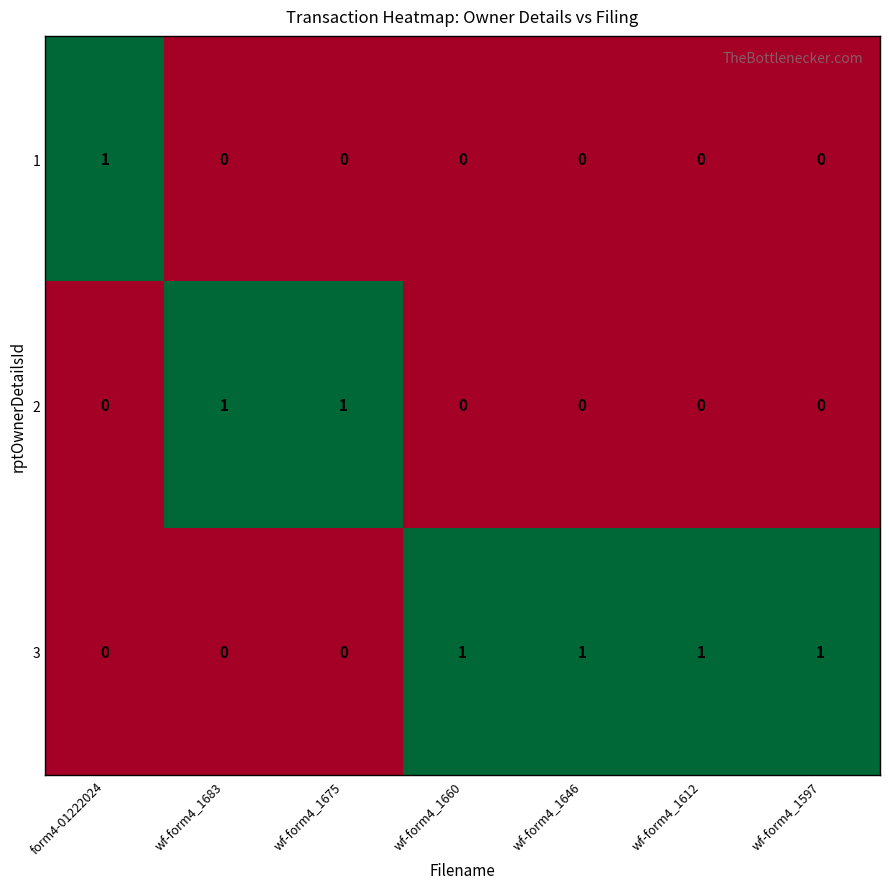

What is the sum of all 3 values?

4